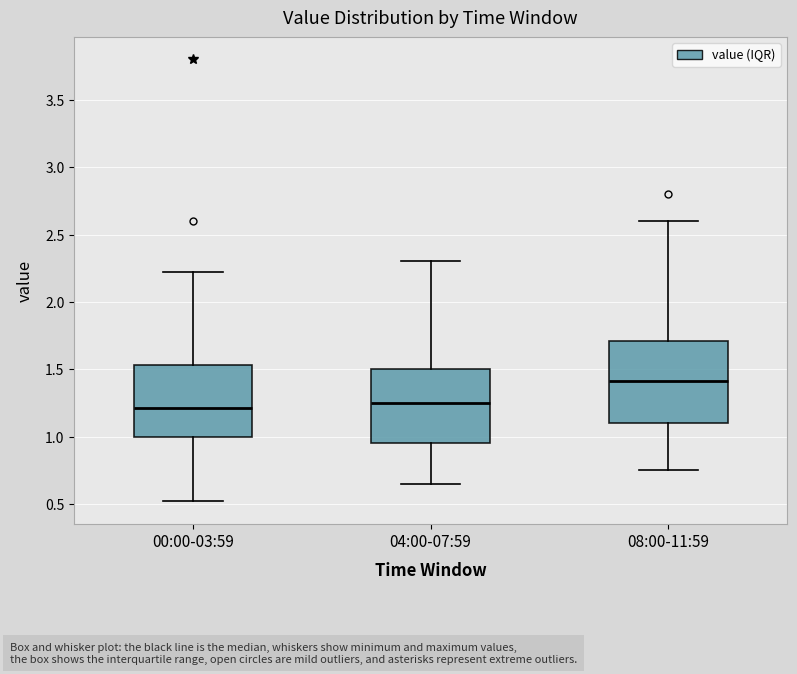

Comparing the boxes themselves (not the whiskers), which one is the tallest?

08:00-11:59